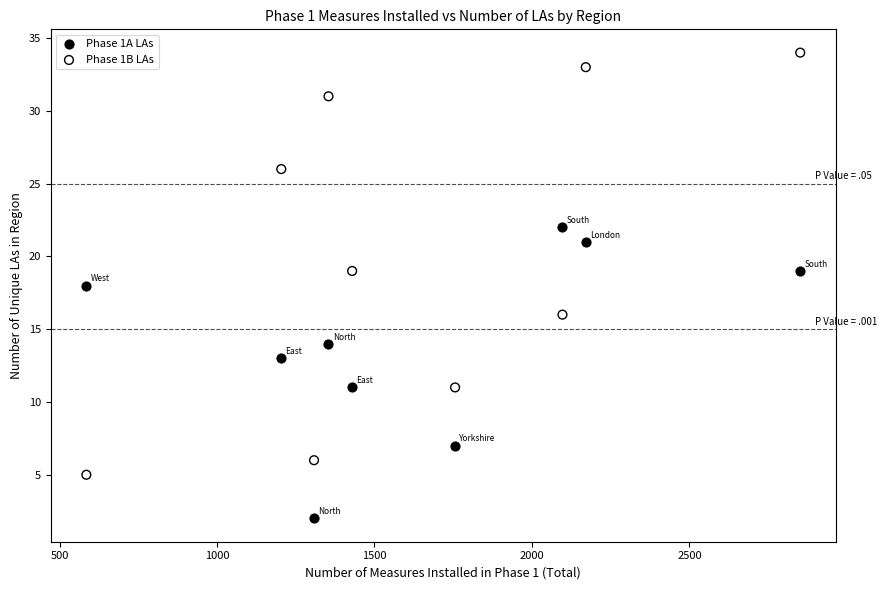

Across all data points, what is the range of Y values (max minus min)?

32